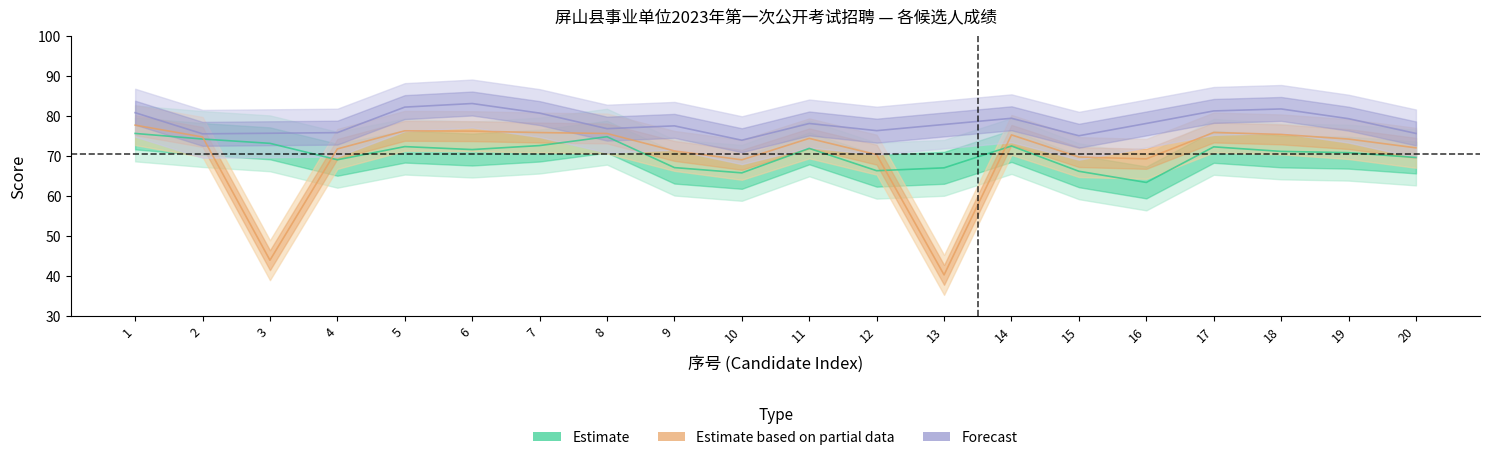

The 笔试总成绩 series shows 66.2 at 15. True or false?

True